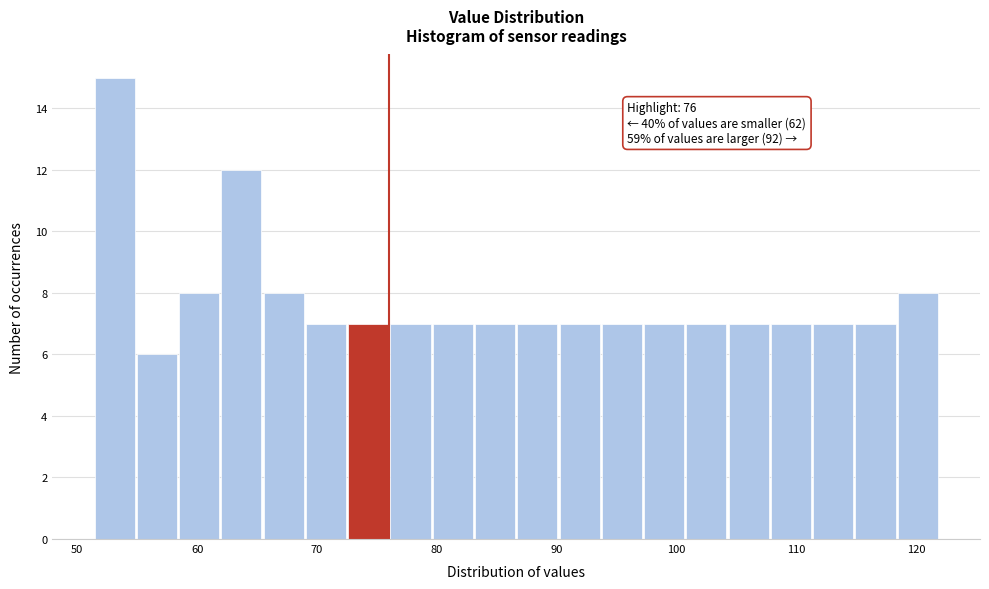

Read against the x-axis, roughly where is the centre of the tallest bar?

53